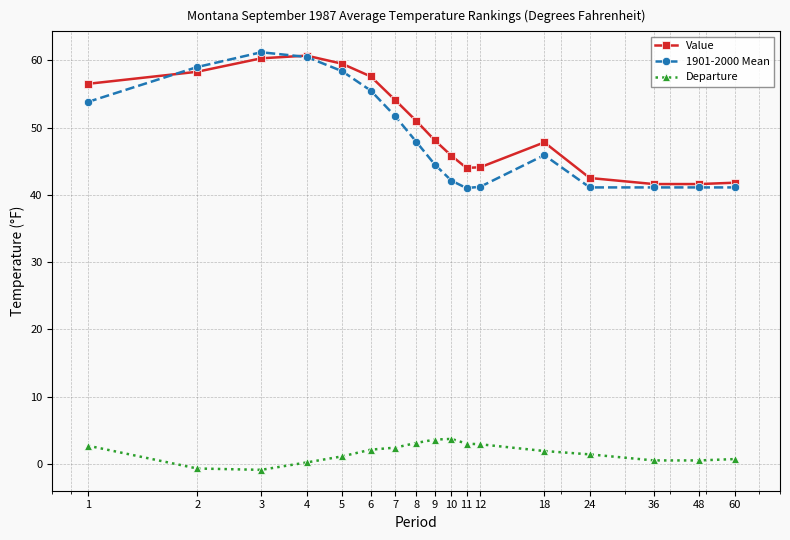

True or false: 1901-2000 Mean has more than 1 points higher than both neighbors.

True